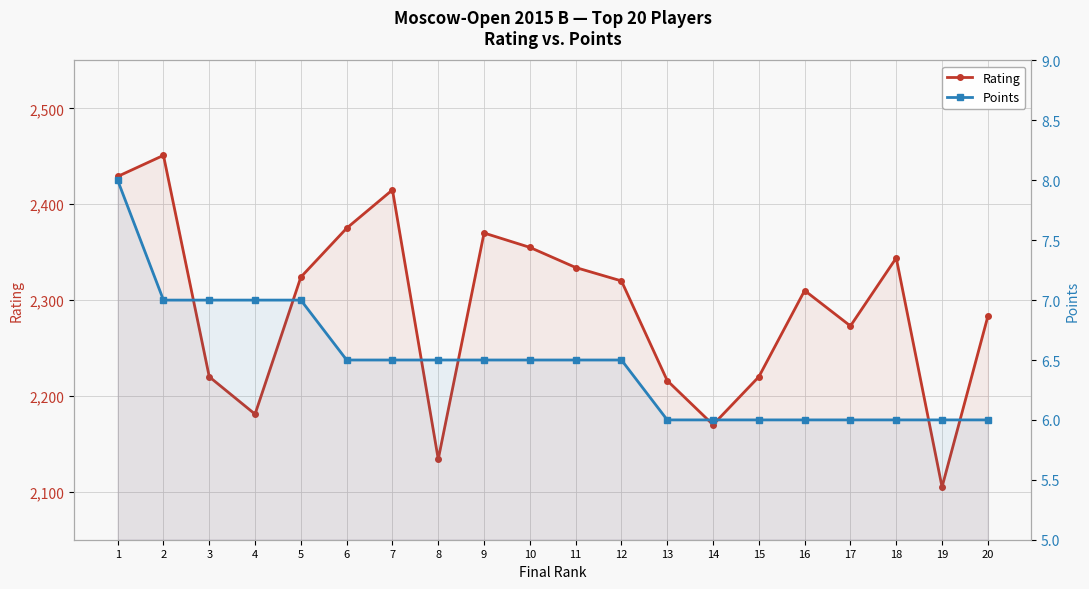

What is the value of the Points point at the 5th from the left?

7.0